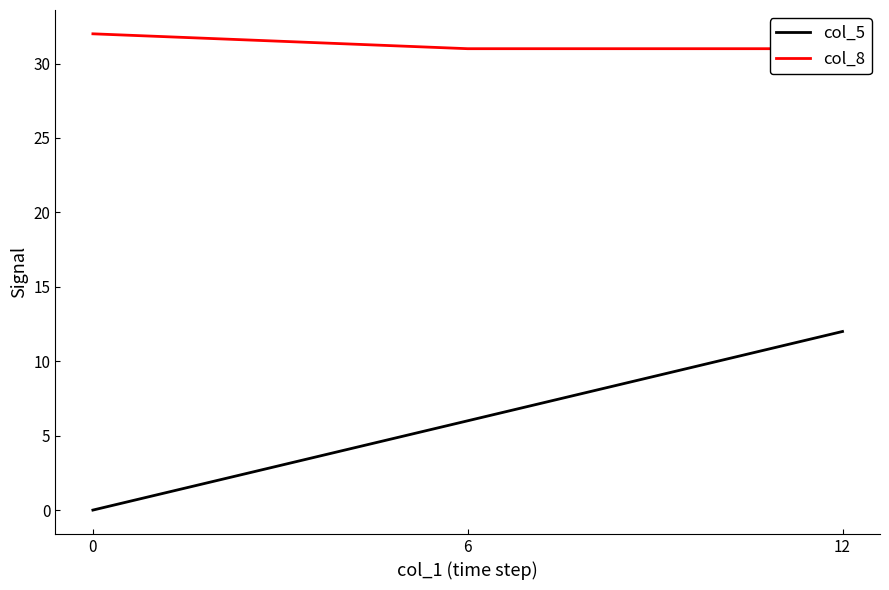

Reading left to right, what are all the values shown in this chart?

col_5: 0	6	12
col_8: 32	31	31